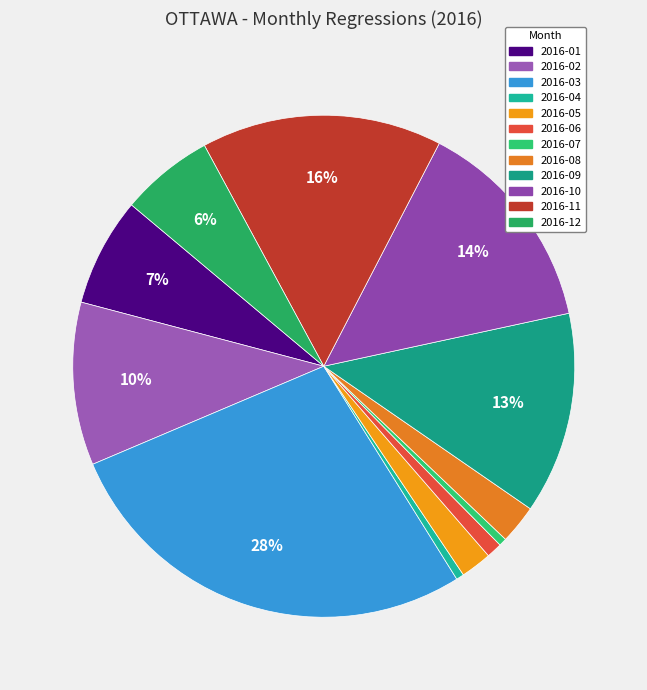

Is the sum of 2016-11 and 2016-09 greater than half?

No